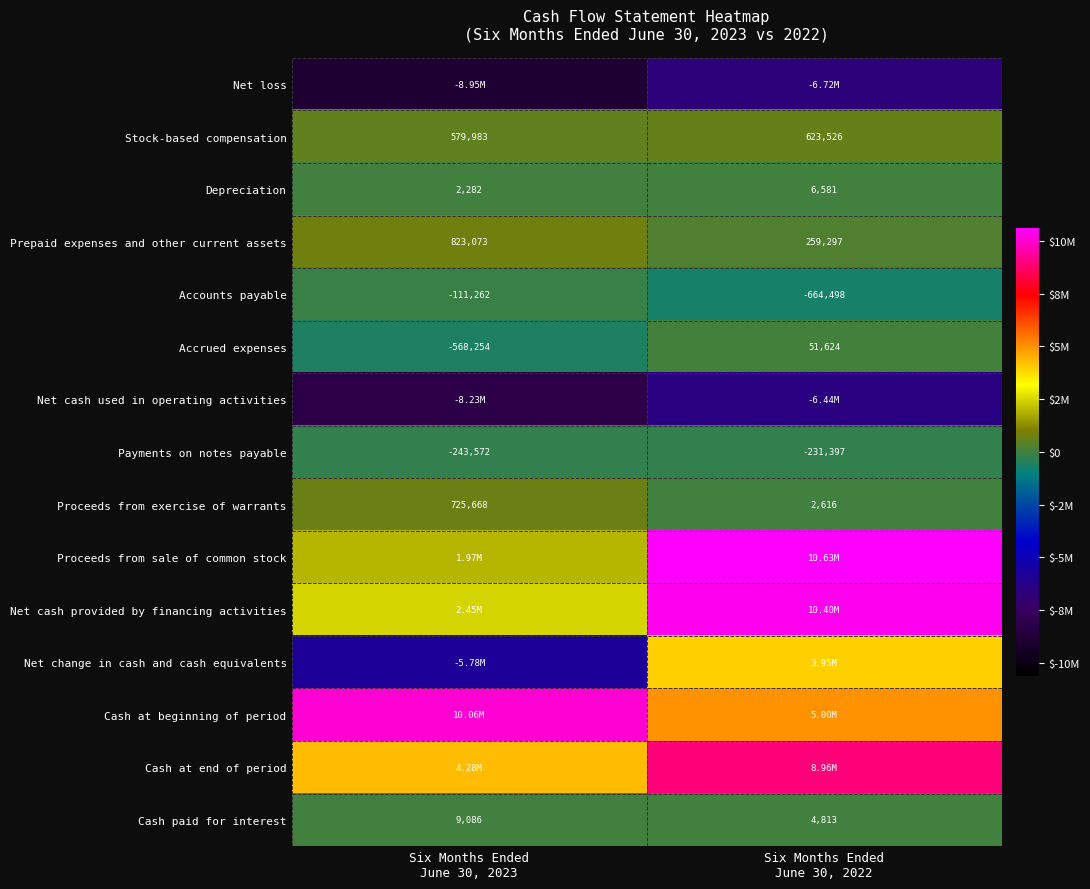

What is the difference between the maximum and minimum values in the Net change in cash and cash equivalents series?

9730519